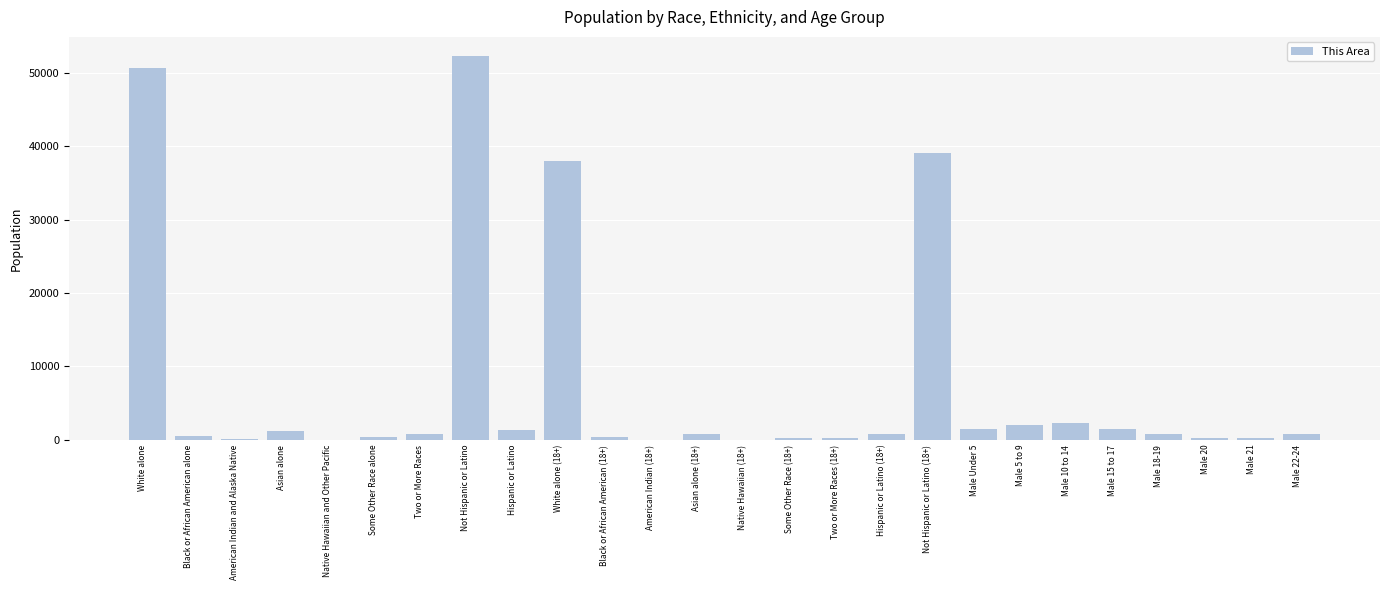

How many data points does each series have?

26